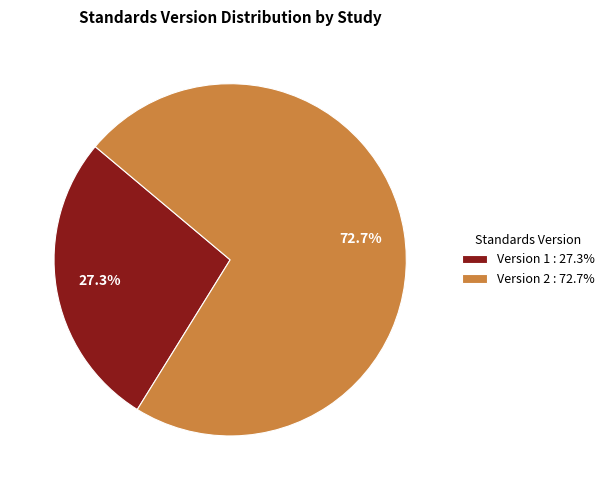

Does any single category account for the majority?

Yes